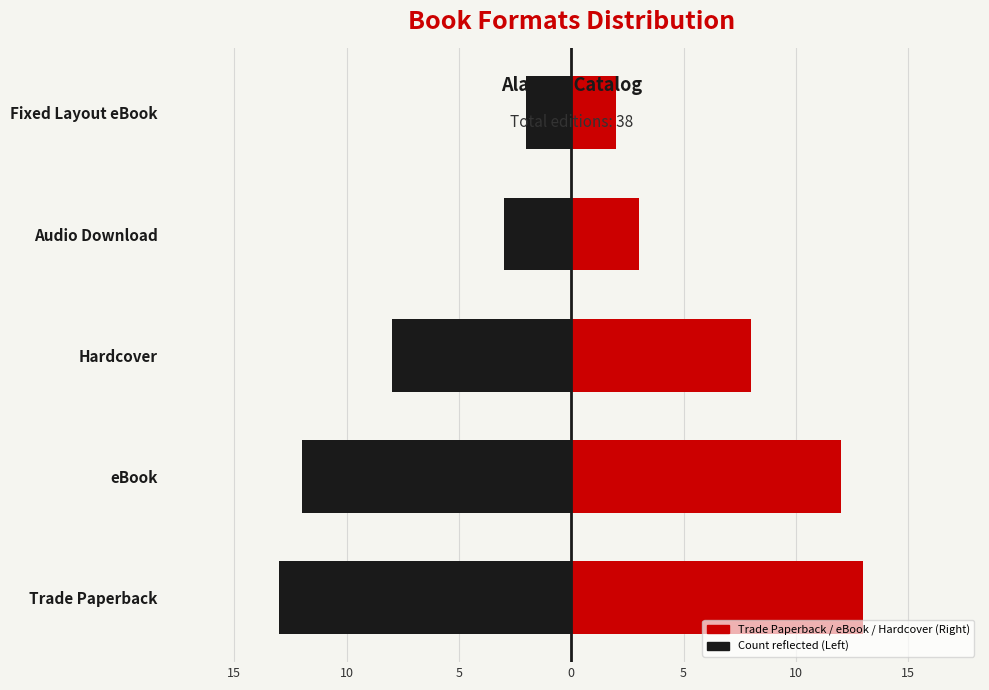

Which series has the widest spread of values?

Count (Left)